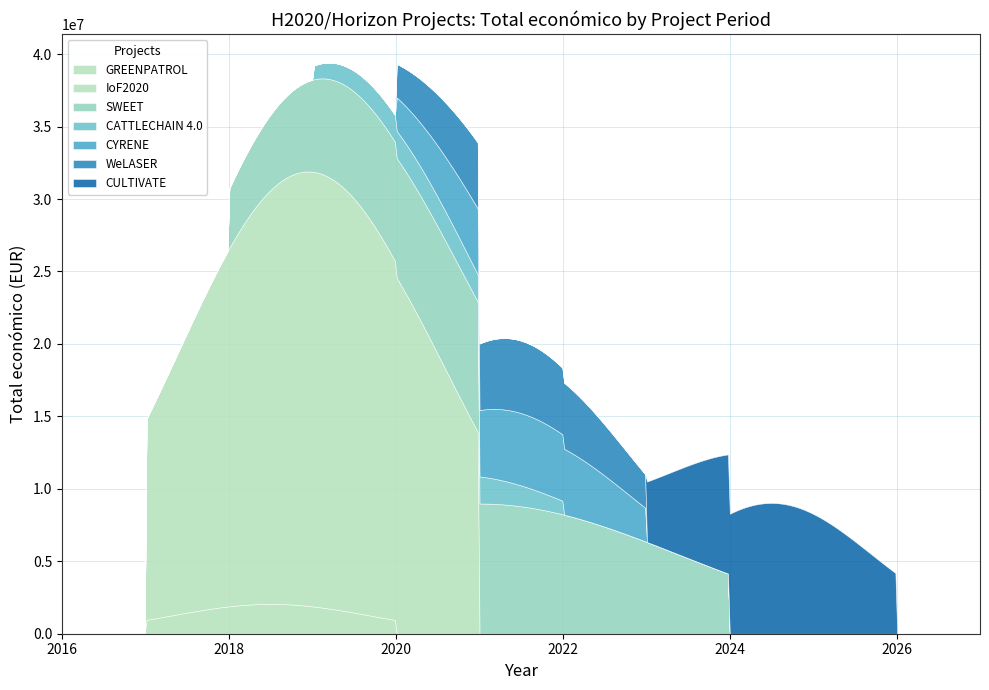

What is the difference between the values at 2018 and 2019?

6948164